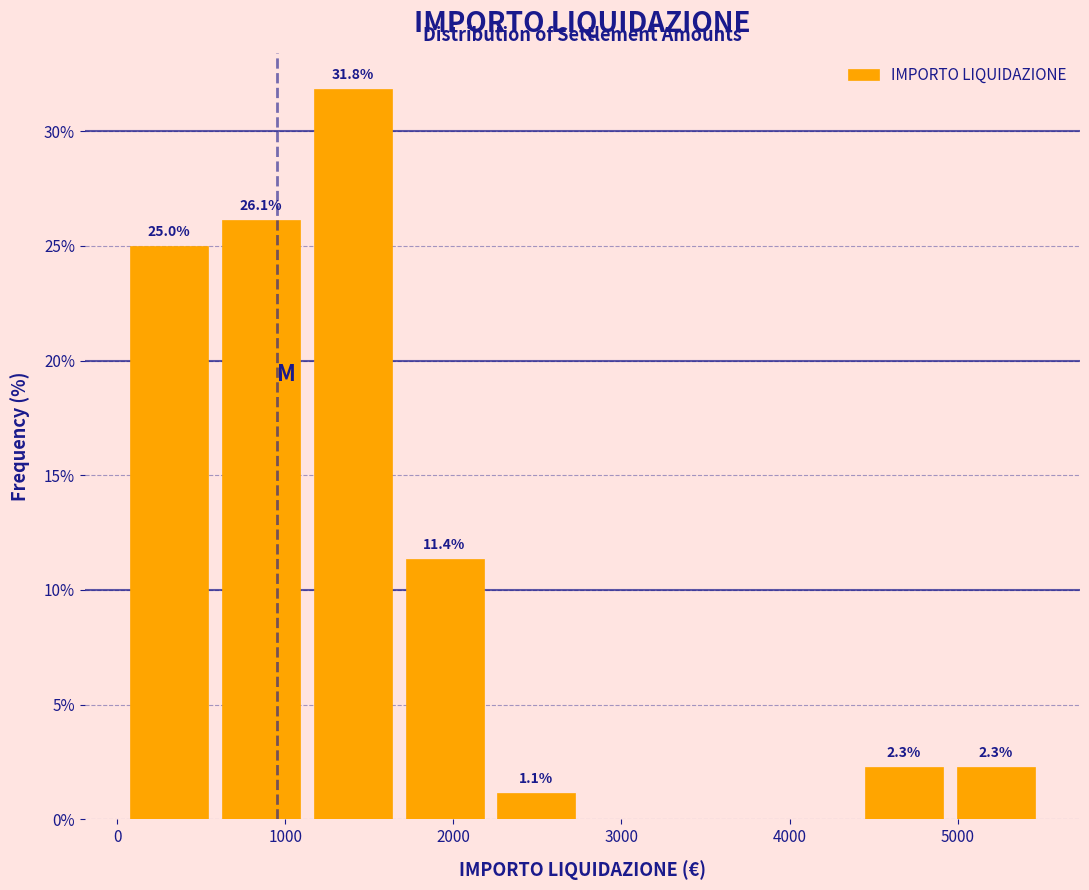

Over which range of the x-axis is the bar tallest?

1100 to 1700